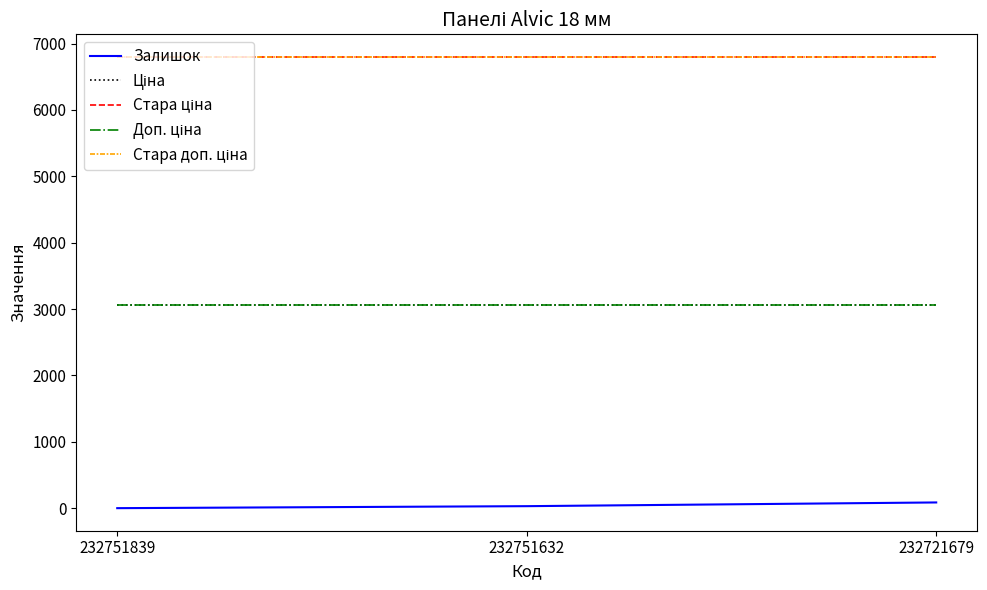

Is it true that Доп. ціна equals 3060.0 at 232751632?

True